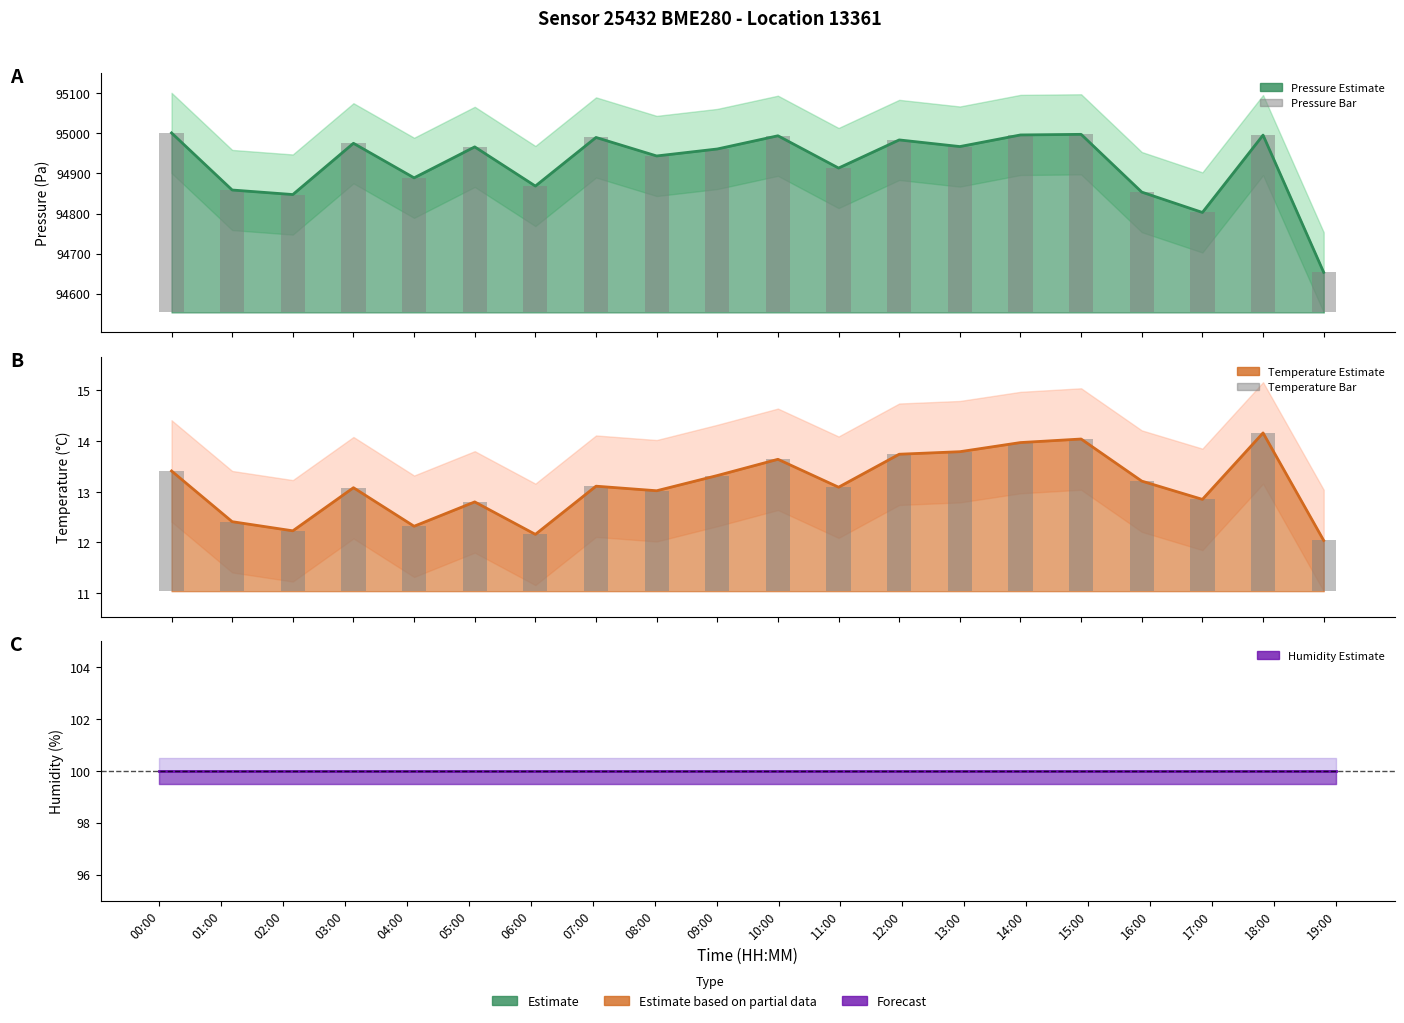

What are all the series names shown in the legend?

pressure, pressure_bar, temperature, temperature_bar, humidity